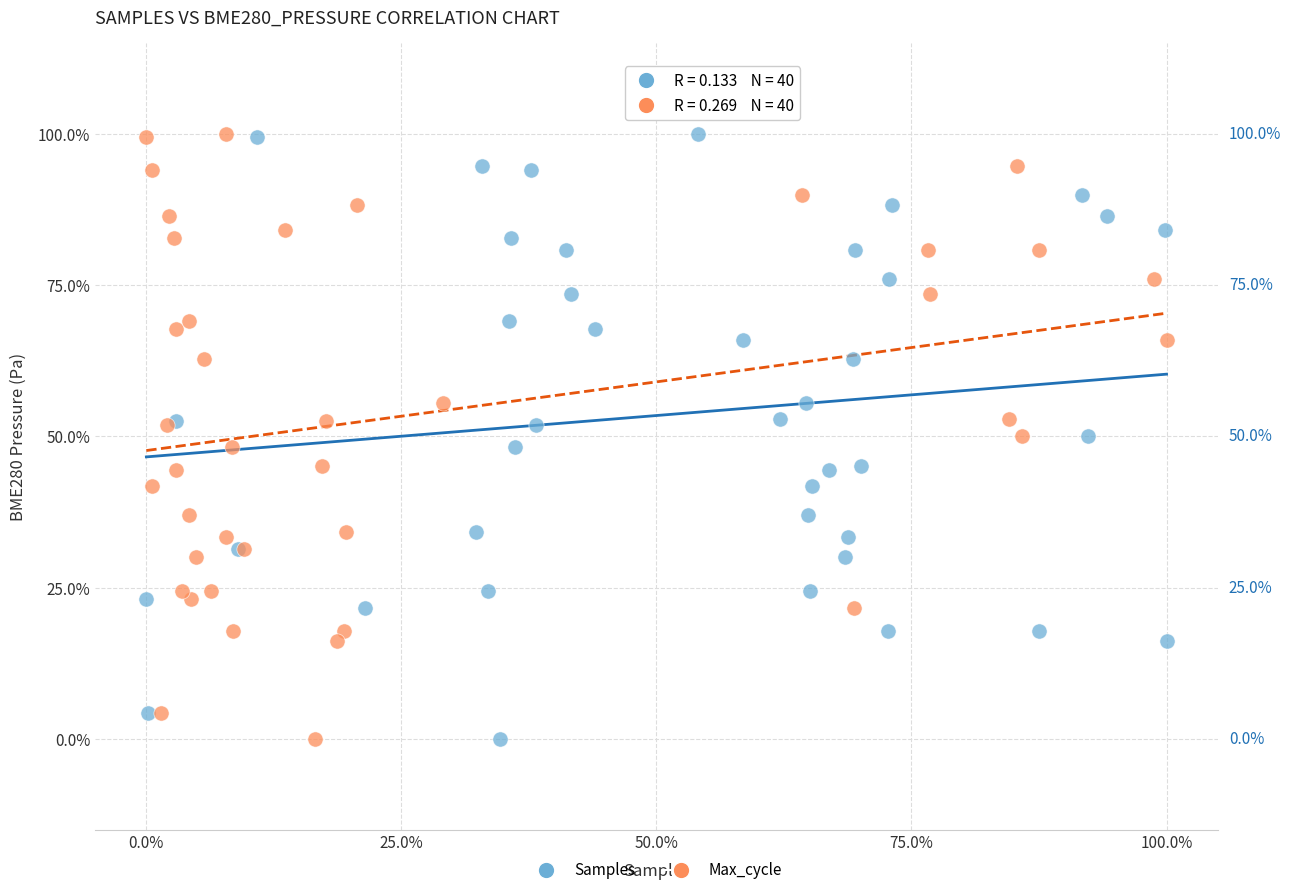

What are all the series names shown in the legend?

Samples, Max_cycle